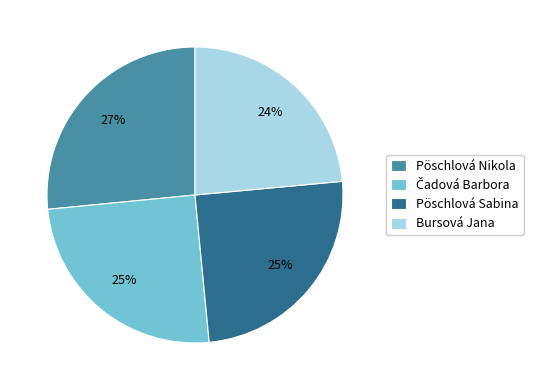

To the nearest percent, what is the difference between the Pöschlová Nikola and Pöschlová Sabina slice percentages?

2%